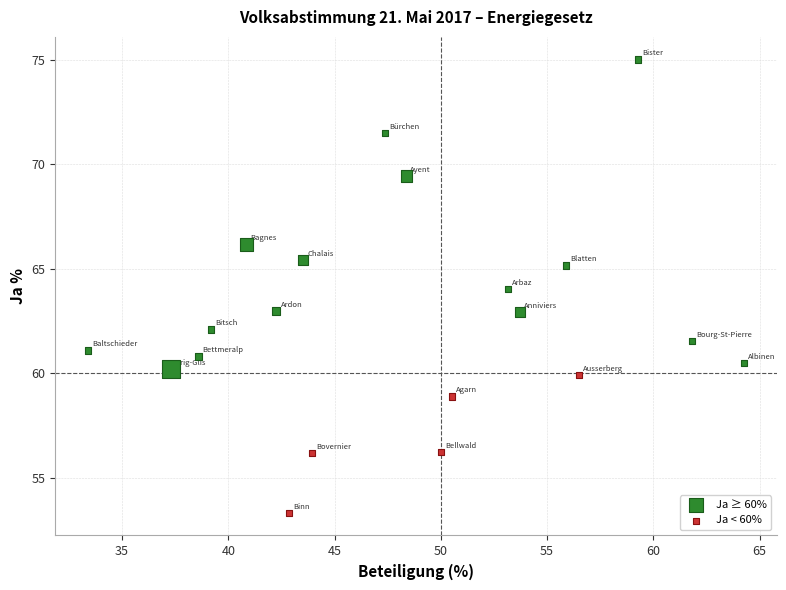

Which series has the largest Y range (max minus min)?

Ja ≥ 60%